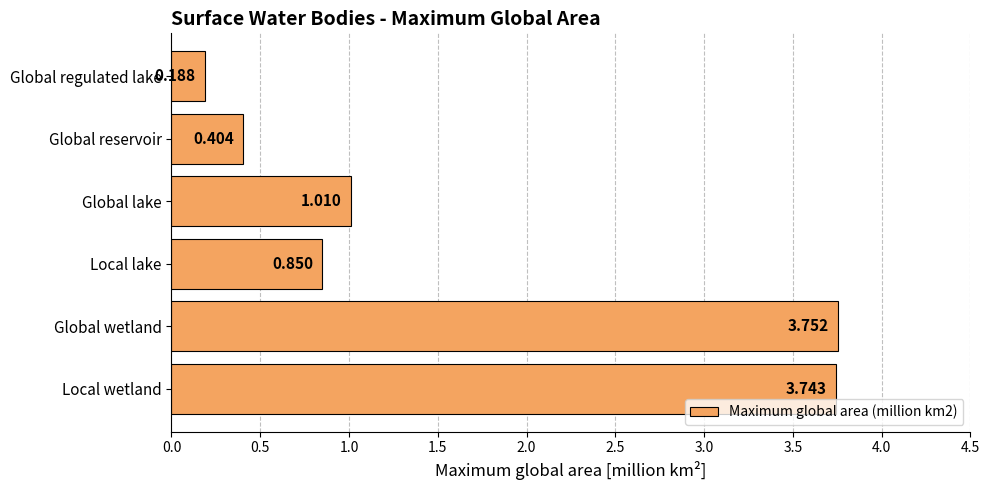

Where is the data nearest to the value 1?

Global lake